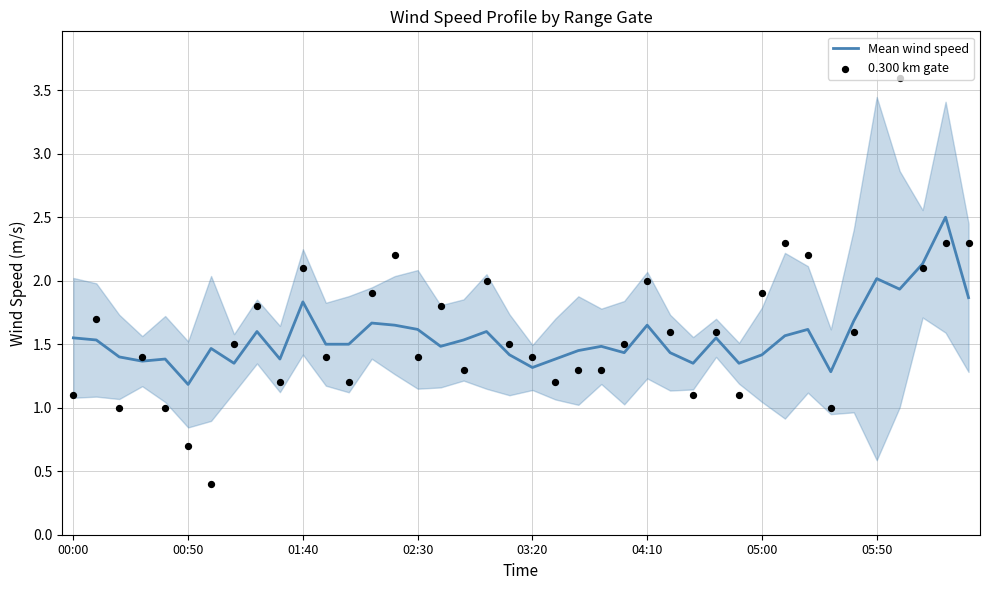

What is the highest value of the Mean wind speed series?

2.5